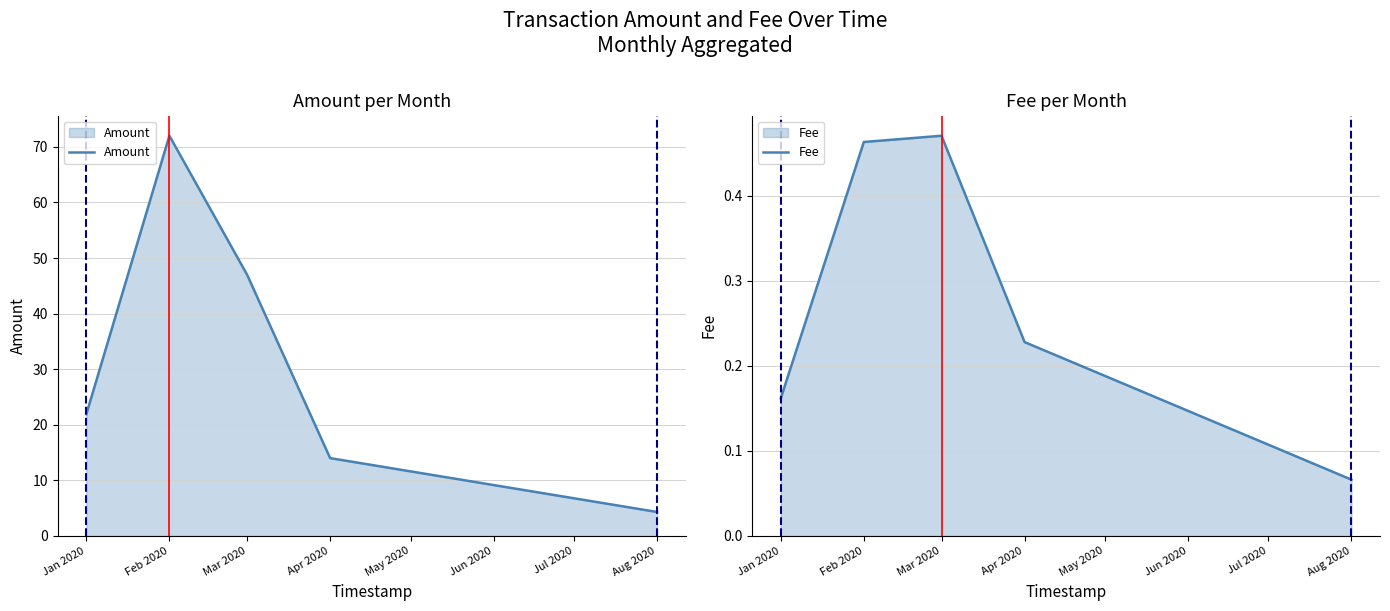

Which has a higher value, Feb 2020 or Apr 2020?

Feb 2020